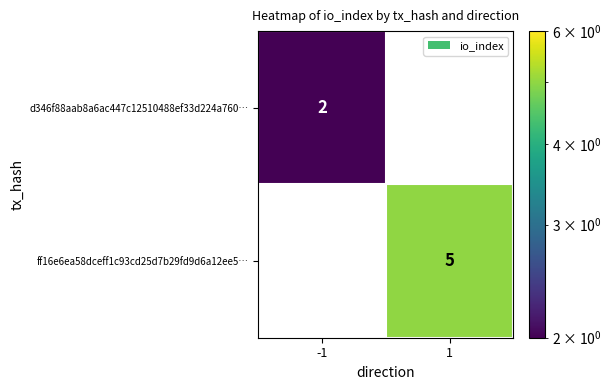

What is the greatest value displayed?

5